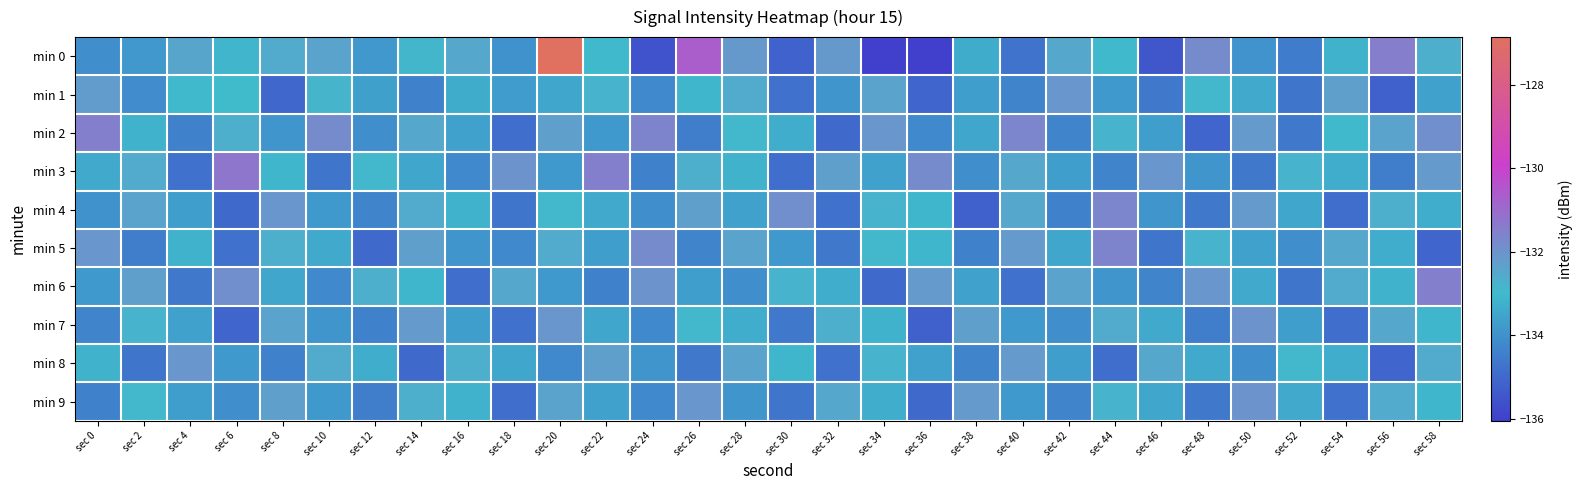

Reading left to right, list all the values displayed in this chart.

min 0: sec 0=-134.1	sec 2=-133.8	sec 4=-132.4	sec 6=-133.1	sec 8=-132.6	sec 10=-132.4	sec 12=-133.9	sec 14=-132.9	sec 16=-132.5	sec 18=-134.0	sec 20=-126.9	sec 22=-132.9	sec 24=-135.5	sec 26=-130.7	sec 28=-132.1	sec 30=-135.2	sec 32=-132.2	sec 34=-136.0	sec 36=-136.0	sec 38=-133.4	sec 40=-134.8	sec 42=-132.5	sec 44=-132.9	sec 46=-135.4	sec 48=-131.8	sec 50=-133.9	sec 52=-134.5	sec 54=-133.2	sec 56=-131.5	sec 58=-132.7
min 1: sec 0=-132.2	sec 2=-134.1	sec 4=-133.0	sec 6=-133.0	sec 8=-135.1	sec 10=-132.8	sec 12=-133.6	sec 14=-134.4	sec 16=-133.4	sec 18=-133.7	sec 20=-133.5	sec 22=-132.8	sec 24=-134.2	sec 26=-133.1	sec 28=-132.6	sec 30=-134.8	sec 32=-133.9	sec 34=-132.4	sec 36=-135.1	sec 38=-133.7	sec 40=-134.3	sec 42=-132.1	sec 44=-133.8	sec 46=-134.6	sec 48=-132.9	sec 50=-133.4	sec 52=-134.7	sec 54=-132.3	sec 56=-135.2	sec 58=-133.6
min 2: sec 0=-131.5	sec 2=-133.2	sec 4=-134.4	sec 6=-132.7	sec 8=-133.9	sec 10=-131.8	sec 12=-134.1	sec 14=-132.5	sec 16=-133.6	sec 18=-134.9	sec 20=-132.3	sec 22=-133.8	sec 24=-131.6	sec 26=-134.5	sec 28=-132.9	sec 30=-133.3	sec 32=-135.0	sec 34=-132.1	sec 36=-134.2	sec 38=-133.5	sec 40=-131.7	sec 42=-134.3	sec 44=-132.8	sec 46=-133.7	sec 48=-135.1	sec 50=-132.2	sec 52=-134.6	sec 54=-133.0	sec 56=-132.4	sec 58=-131.9
min 3: sec 0=-133.4	sec 2=-132.6	sec 4=-134.8	sec 6=-131.3	sec 8=-133.1	sec 10=-134.7	sec 12=-132.9	sec 14=-133.5	sec 16=-134.2	sec 18=-132.0	sec 20=-133.8	sec 22=-131.5	sec 24=-134.4	sec 26=-132.7	sec 28=-133.2	sec 30=-134.9	sec 32=-132.3	sec 34=-133.6	sec 36=-131.8	sec 38=-134.1	sec 40=-132.5	sec 42=-133.7	sec 44=-134.3	sec 46=-132.1	sec 48=-133.9	sec 50=-134.6	sec 52=-132.8	sec 54=-133.3	sec 56=-134.5	sec 58=-132.2
min 4: sec 0=-134.0	sec 2=-132.4	sec 4=-133.7	sec 6=-135.0	sec 8=-132.1	sec 10=-133.8	sec 12=-134.3	sec 14=-132.6	sec 16=-133.2	sec 18=-134.7	sec 20=-132.9	sec 22=-133.4	sec 24=-134.1	sec 26=-132.3	sec 28=-133.6	sec 30=-131.9	sec 32=-134.8	sec 34=-132.8	sec 36=-133.1	sec 38=-135.2	sec 40=-132.5	sec 42=-134.4	sec 44=-131.7	sec 46=-133.9	sec 48=-134.6	sec 50=-132.2	sec 52=-133.5	sec 54=-134.9	sec 56=-132.7	sec 58=-133.3
min 5: sec 0=-132.1	sec 2=-134.5	sec 4=-133.2	sec 6=-134.8	sec 8=-132.7	sec 10=-133.4	sec 12=-135.0	sec 14=-132.3	sec 16=-133.9	sec 18=-134.2	sec 20=-132.6	sec 22=-133.7	sec 24=-131.8	sec 26=-134.3	sec 28=-132.4	sec 30=-133.8	sec 32=-134.6	sec 34=-132.9	sec 36=-133.1	sec 38=-134.4	sec 40=-132.2	sec 42=-133.5	sec 44=-131.6	sec 46=-134.7	sec 48=-132.8	sec 50=-133.6	sec 52=-134.1	sec 54=-132.5	sec 56=-133.3	sec 58=-135.1
min 6: sec 0=-133.8	sec 2=-132.3	sec 4=-134.6	sec 6=-131.9	sec 8=-133.5	sec 10=-134.2	sec 12=-132.7	sec 14=-133.1	sec 16=-134.9	sec 18=-132.5	sec 20=-133.8	sec 22=-134.4	sec 24=-132.0	sec 26=-133.7	sec 28=-134.1	sec 30=-132.8	sec 32=-133.3	sec 34=-135.0	sec 36=-132.2	sec 38=-133.6	sec 40=-134.8	sec 42=-132.4	sec 44=-133.9	sec 46=-134.3	sec 48=-132.1	sec 50=-133.4	sec 52=-134.7	sec 54=-132.6	sec 56=-133.2	sec 58=-131.5
min 7: sec 0=-134.3	sec 2=-132.8	sec 4=-133.6	sec 6=-135.1	sec 8=-132.4	sec 10=-133.9	sec 12=-134.4	sec 14=-132.2	sec 16=-133.7	sec 18=-134.8	sec 20=-132.1	sec 22=-133.5	sec 24=-134.2	sec 26=-132.9	sec 28=-133.3	sec 30=-134.6	sec 32=-132.7	sec 34=-133.2	sec 36=-135.2	sec 38=-132.3	sec 40=-133.8	sec 42=-134.1	sec 44=-132.6	sec 46=-133.4	sec 48=-134.5	sec 50=-132.0	sec 52=-133.7	sec 54=-134.9	sec 56=-132.5	sec 58=-133.1
min 8: sec 0=-133.2	sec 2=-134.7	sec 4=-132.1	sec 6=-133.8	sec 8=-134.4	sec 10=-132.6	sec 12=-133.3	sec 14=-135.0	sec 16=-132.7	sec 18=-133.5	sec 20=-134.2	sec 22=-132.3	sec 24=-133.9	sec 26=-134.6	sec 28=-132.4	sec 30=-133.1	sec 32=-134.8	sec 34=-132.8	sec 36=-133.6	sec 38=-134.3	sec 40=-132.2	sec 42=-133.7	sec 44=-134.9	sec 46=-132.5	sec 48=-133.4	sec 50=-134.1	sec 52=-132.9	sec 54=-133.3	sec 56=-135.1	sec 58=-132.6
min 9: sec 0=-134.4	sec 2=-132.9	sec 4=-133.7	sec 6=-134.1	sec 8=-132.3	sec 10=-133.8	sec 12=-134.5	sec 14=-132.7	sec 16=-133.2	sec 18=-134.9	sec 20=-132.4	sec 22=-133.6	sec 24=-134.2	sec 26=-132.1	sec 28=-133.9	sec 30=-134.7	sec 32=-132.5	sec 34=-133.3	sec 36=-135.0	sec 38=-132.2	sec 40=-133.8	sec 42=-134.3	sec 44=-132.8	sec 46=-133.5	sec 48=-134.6	sec 50=-132.0	sec 52=-133.4	sec 54=-134.8	sec 56=-132.6	sec 58=-133.1